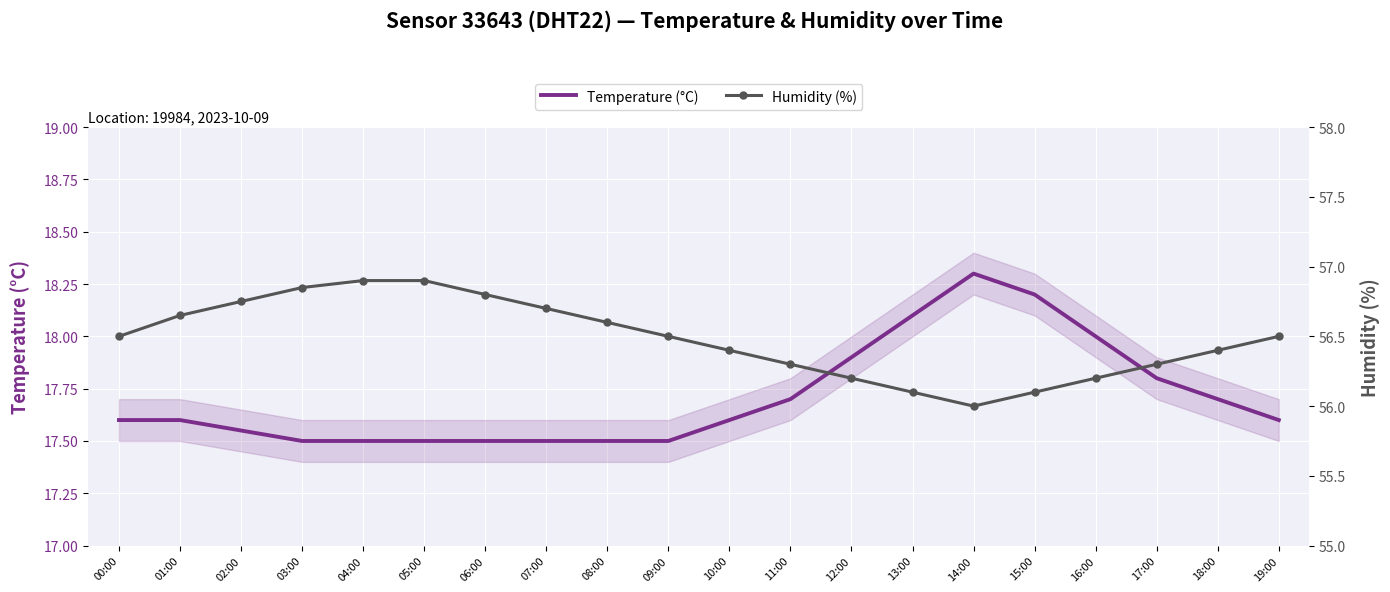

How many Temperature (°C) values are between 17 and 18?

17